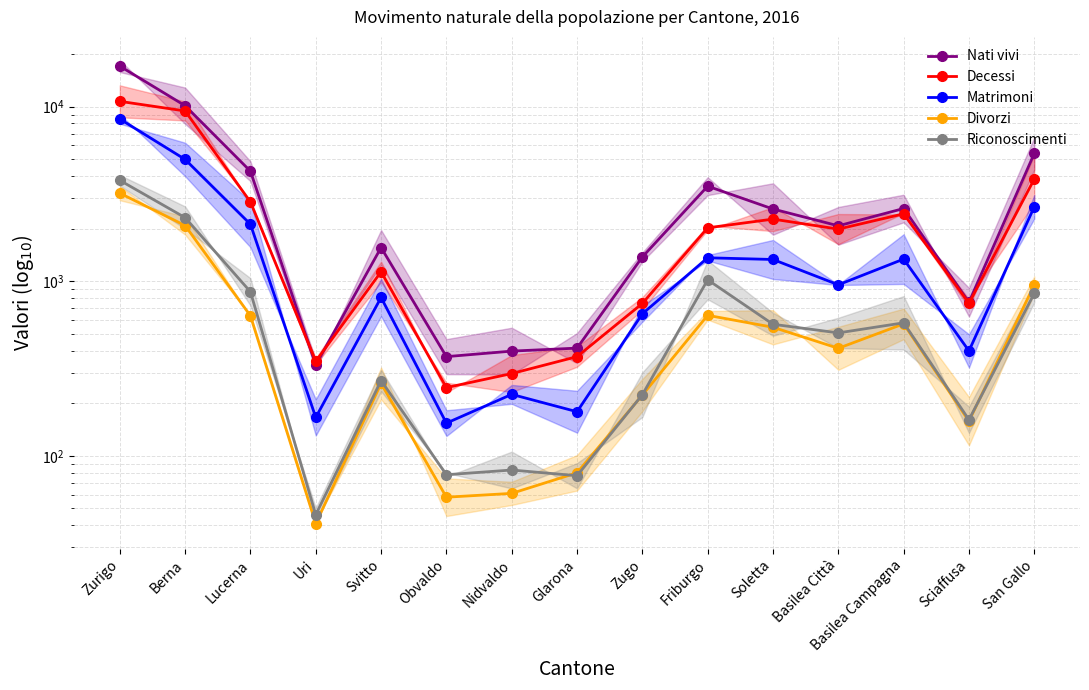

Between Soletta and Sciaffusa, which series saw the biggest shift?

Nati vivi